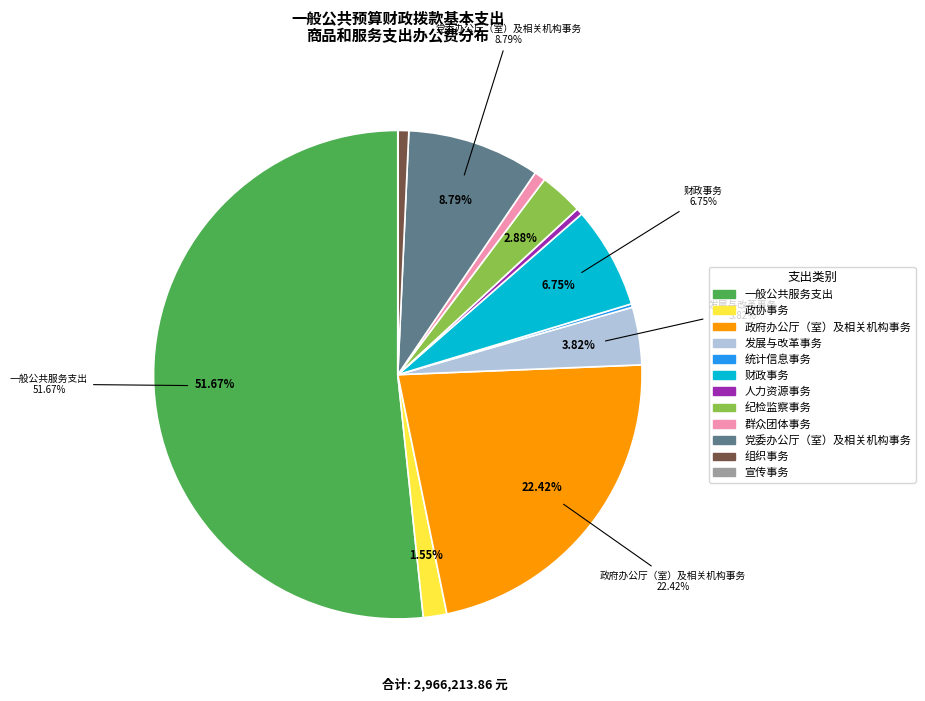

Does any single category account for the majority?

Yes